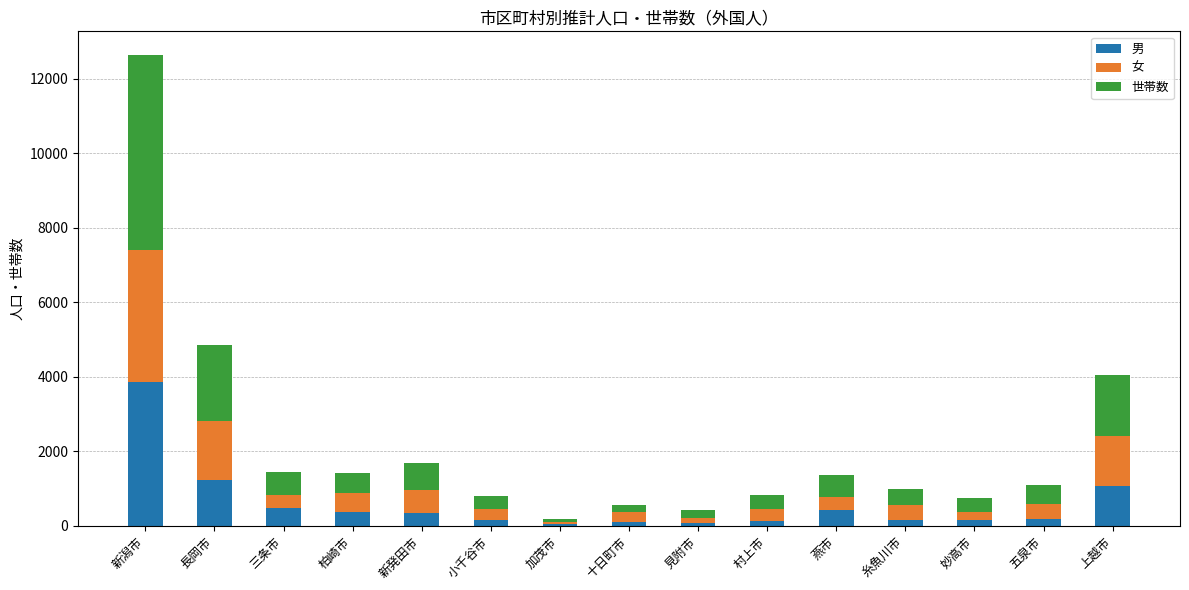

At which category is the sum across all series the highest?

新潟市